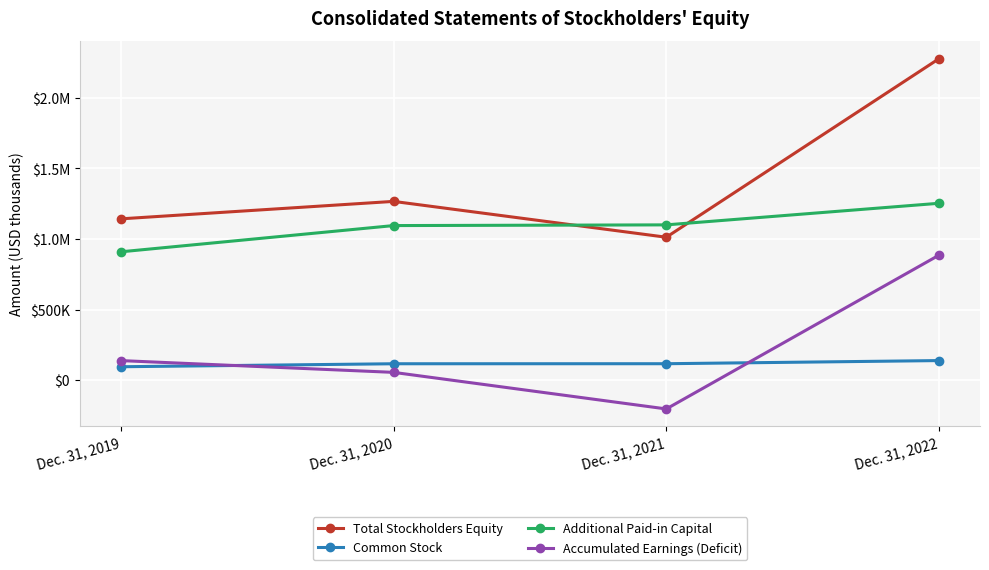

Does the chart have visible grid lines?

Yes